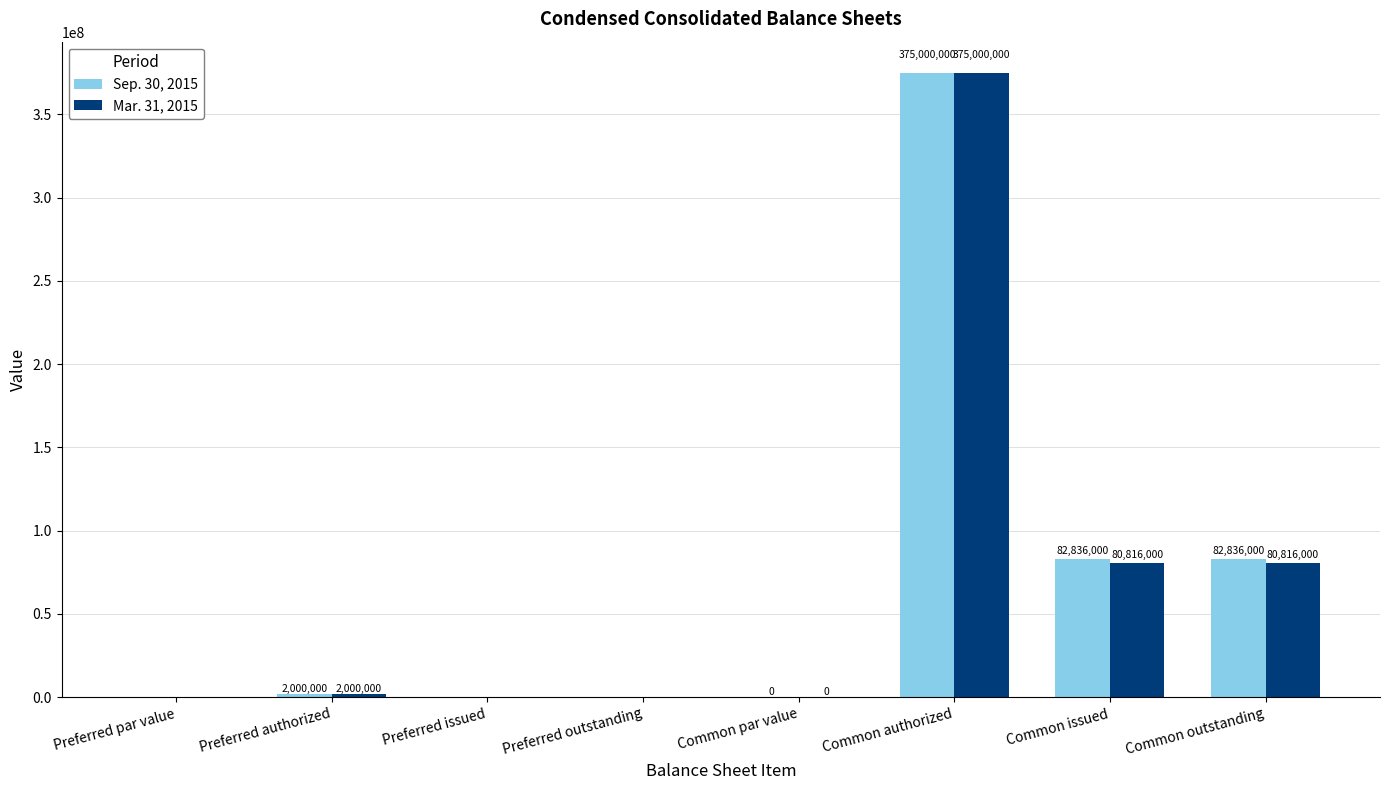

Are the bars grouped side by side (vs. stacked)?

Yes